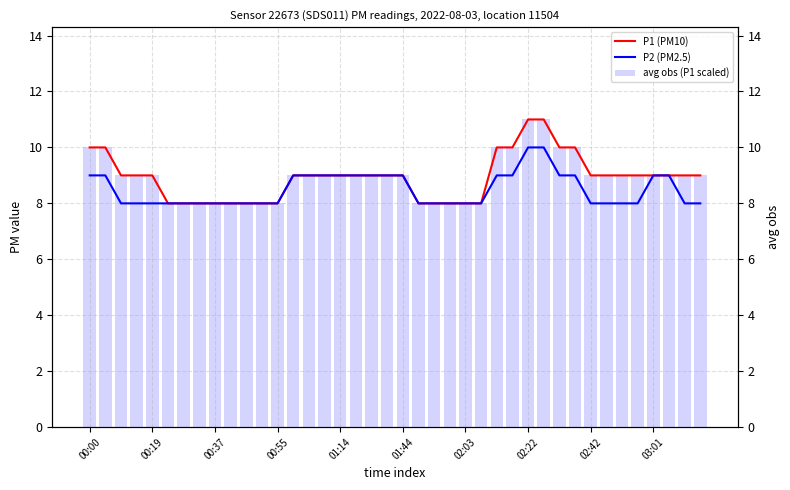

Does the chart contain stacked bars?

No